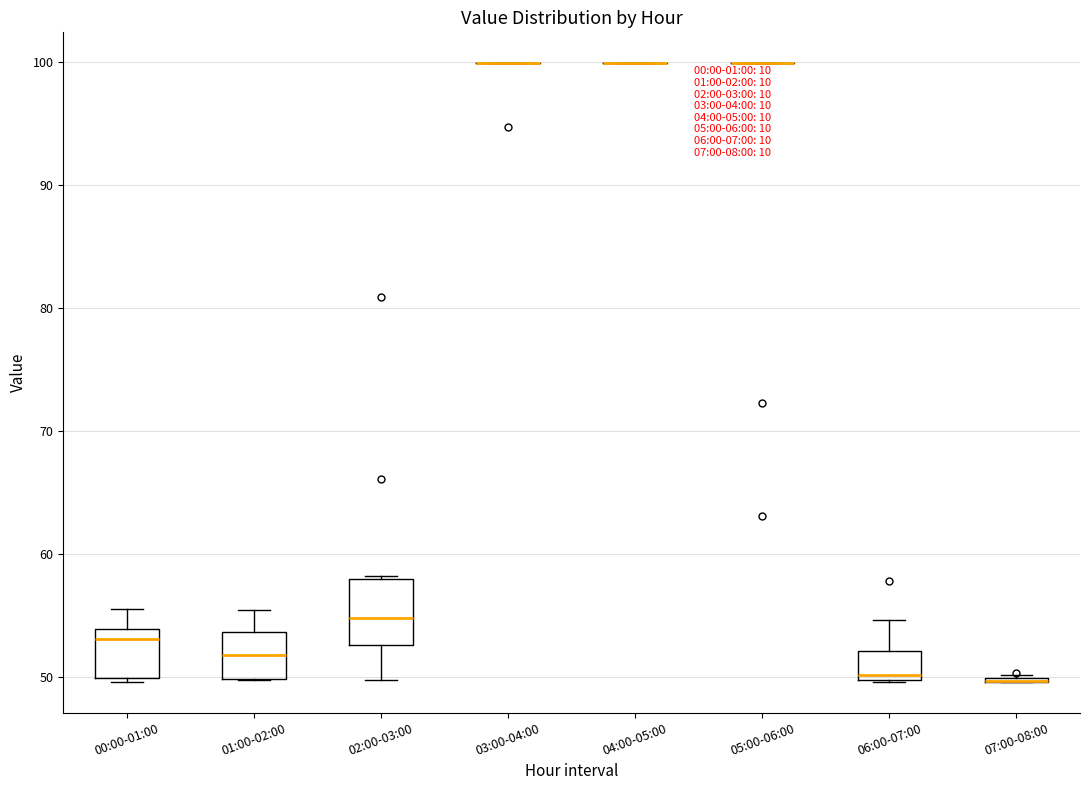

Reading left to right, transcribe this box plot: for each box, give where its median line is, the range the box spans, and where its two whiskers end, as read against the y-axis. The values are not printed on the chart, so give them approximately, as read against the axis.

00:00-01:00: median 53, box 50 to 54, whiskers 50 (just below the box's lower edge) to 56
01:00-02:00: median 52, box 50 to 54, whiskers 50 to 55
02:00-03:00: median 55, box 53 to 58, whiskers 50 to 58
03:00-04:00: box collapsed to a line at 100, whiskers 100 to 100
04:00-05:00: box collapsed to a line at 100, whiskers 100 to 100
05:00-06:00: box collapsed to a line at 100, whiskers 100 to 100
06:00-07:00: median 50 (just above the box's lower edge), box 50 to 52, whiskers 50 to 55
07:00-08:00: box collapsed to a line at 50, whiskers 50 to 50